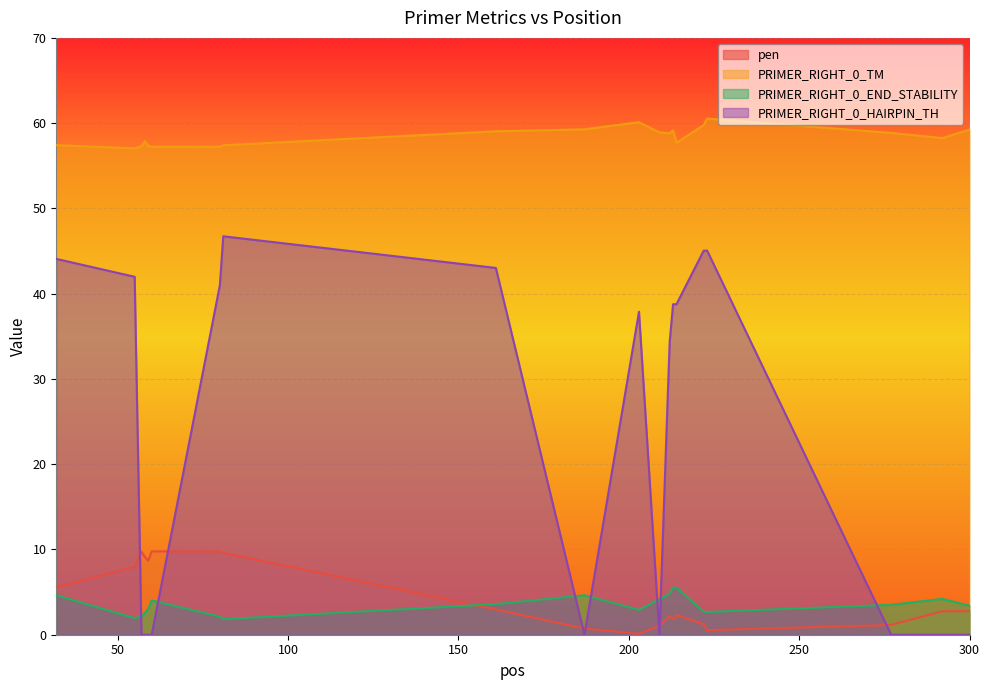

Is it true that pen equals 1.3 at 292?

False